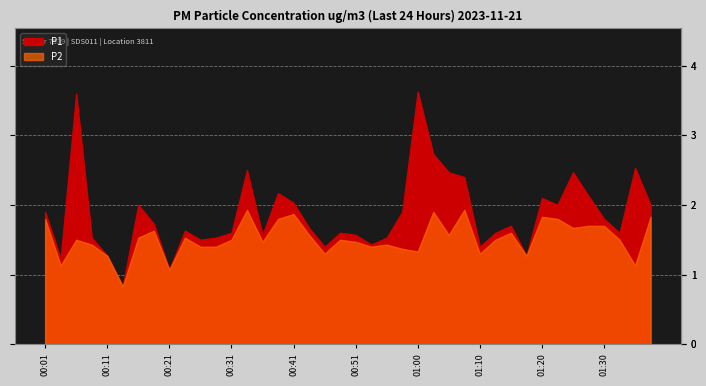

What is the sum of the P2 values at 00:23 and 00:21?

2.6